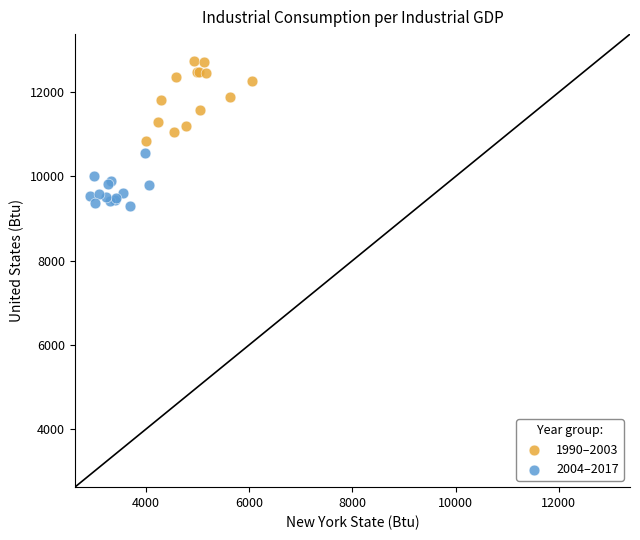

Which series contains the highest Y value?

1990–2003